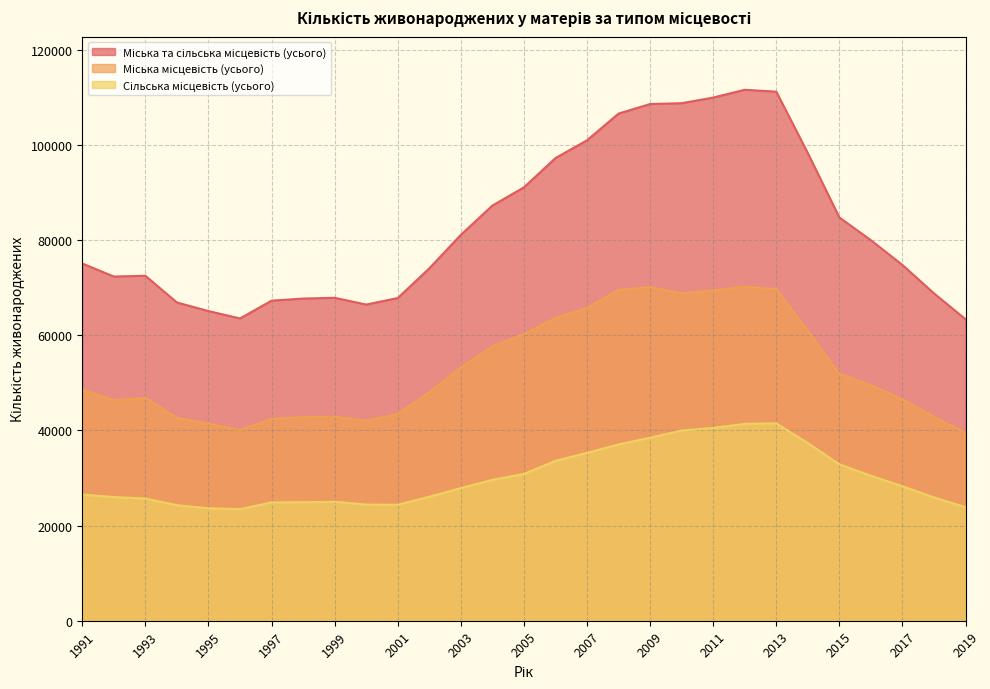

Where is the first local maximum for Міська місцевість (усього)?

1993